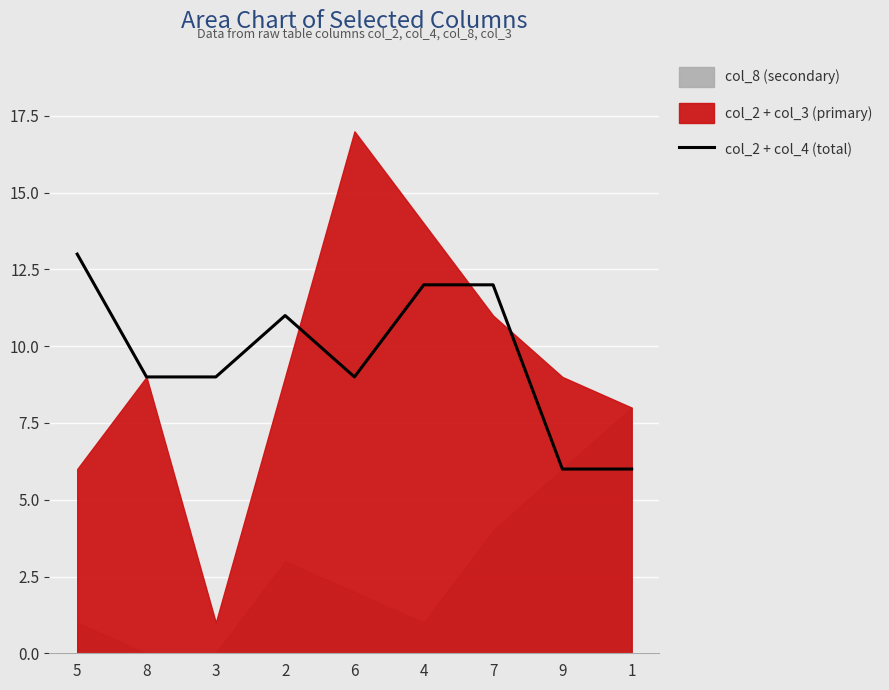

Between 2 and 1, which is larger?

2